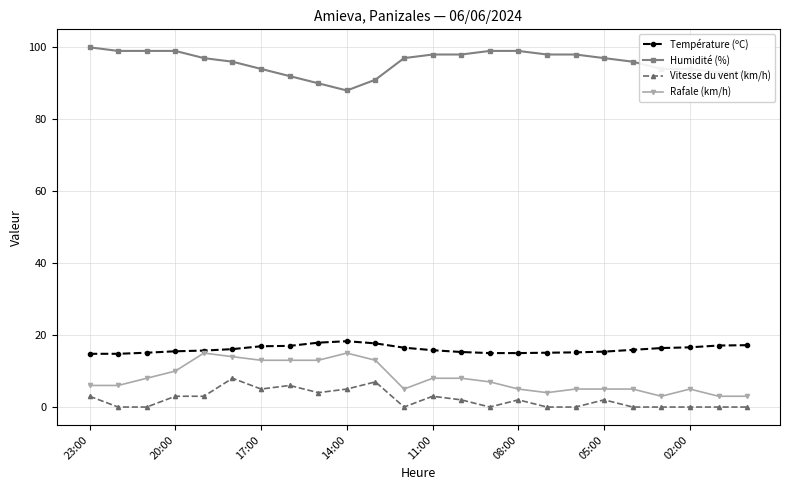

Does the chart have visible grid lines?

Yes